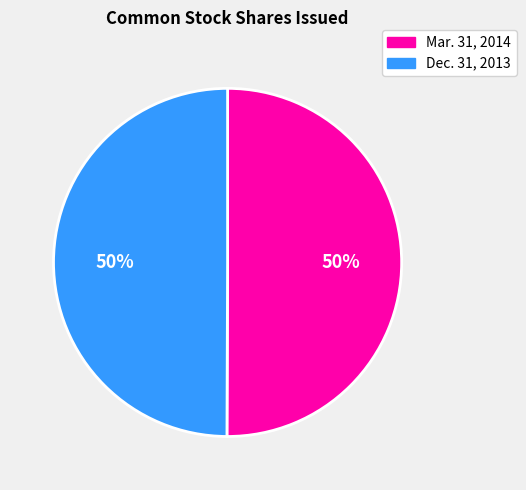

What is the ratio of the value at Mar. 31, 2014 to the value at Dec. 31, 2013?

1.0